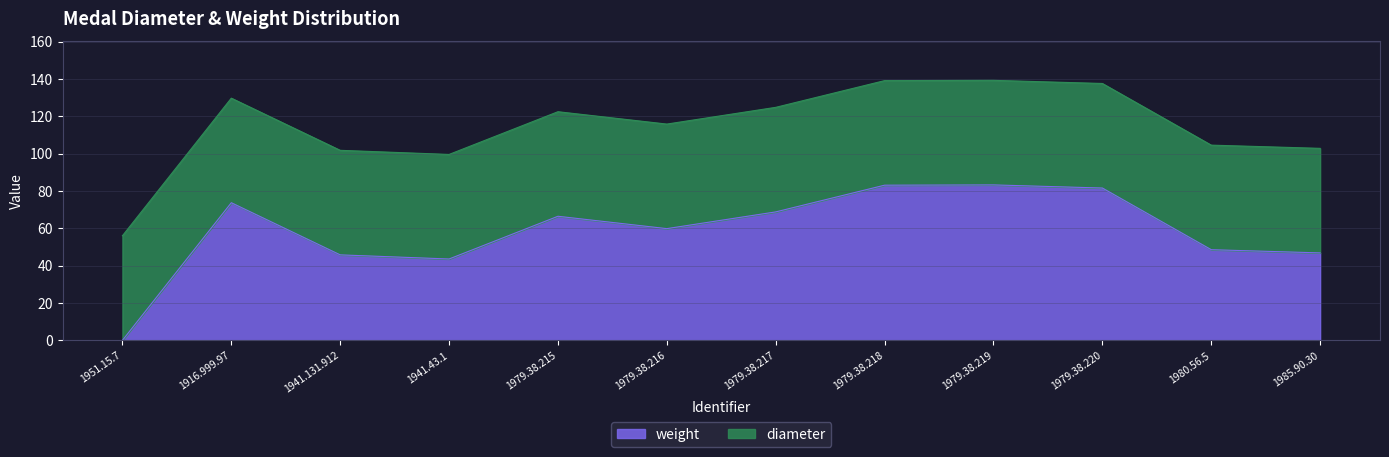

Rank the categories by value from highest to lowest.

1979.38.219, 1979.38.218, 1979.38.220, 1916.999.97, 1979.38.217, 1979.38.215, 1979.38.216, 1980.56.5, 1985.90.30, 1941.131.912, 1941.43.1, 1951.15.7